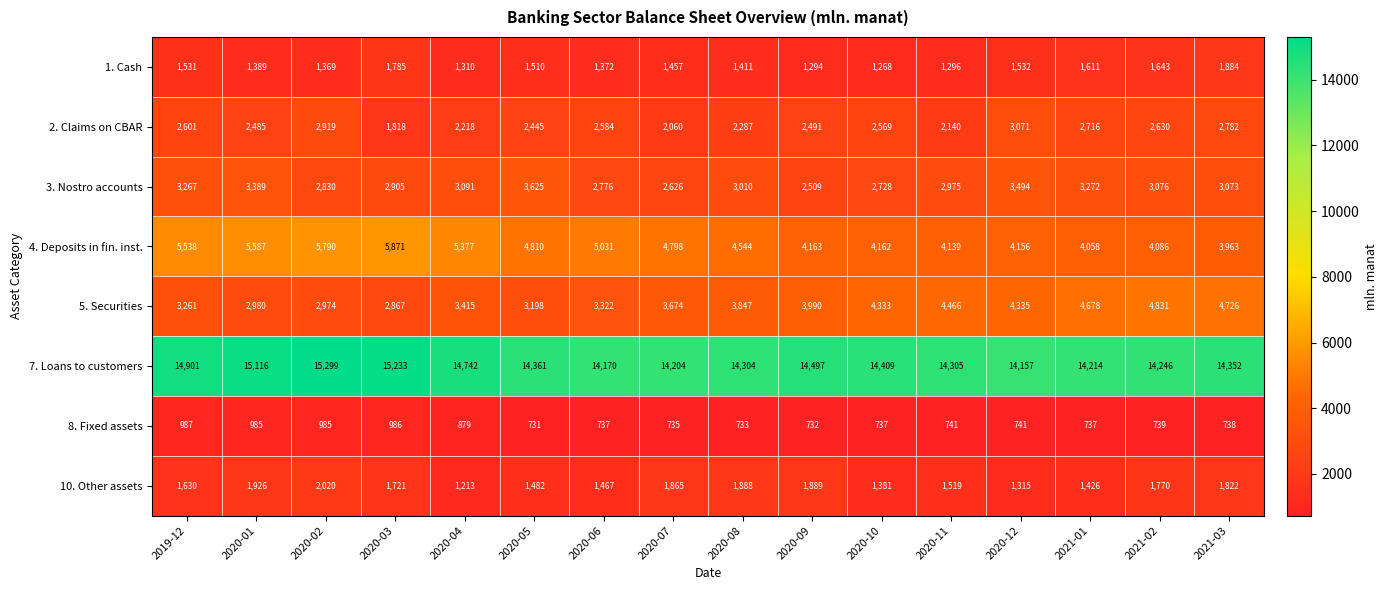

At which label is 1. Cash closest to 1576?

2021-01